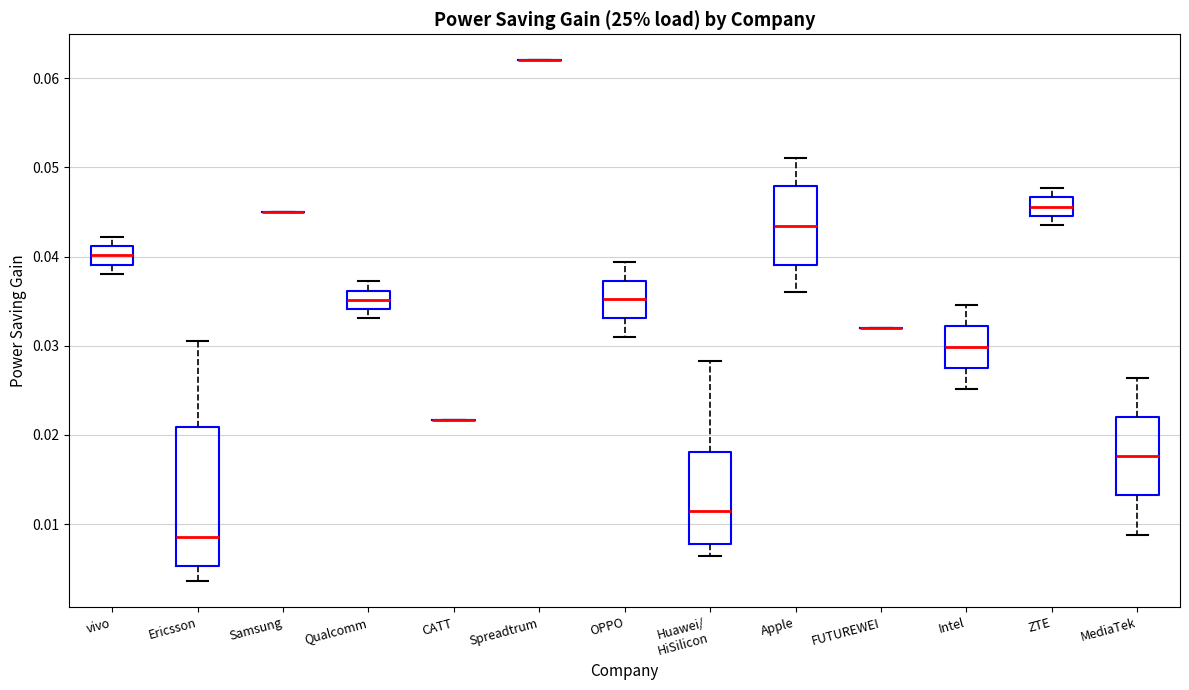

Reading left to right, read every box against the y-axis: the position of its median line, the range the box covers, and the ends of its whiskers. The values are not printed on the chart, so give them approximately, as read against the axis.

vivo: median 0.040, box 0.039 to 0.041, whiskers 0.038 to 0.042
Ericsson: median 0.009, box 0.005 to 0.021, whiskers 0.004 to 0.031
Samsung: box collapsed to a line at 0.045, whiskers 0.045 to 0.045
Qualcomm: median 0.035, box 0.034 to 0.036, whiskers 0.033 to 0.037
CATT: box collapsed to a line at 0.022, whiskers 0.022 to 0.022
Spreadtrum: box collapsed to a line at 0.062, whiskers 0.062 to 0.062
OPPO: median 0.035, box 0.033 to 0.037, whiskers 0.031 to 0.039
Huawei/ HiSilicon: median 0.011, box 0.008 to 0.018, whiskers 0.006 to 0.028
Apple: median 0.043, box 0.039 to 0.048, whiskers 0.036 to 0.051
FUTUREWEI: box collapsed to a line at 0.032, whiskers 0.032 to 0.032
Intel: median 0.030, box 0.027 to 0.032, whiskers 0.025 to 0.035
ZTE: median 0.046, box 0.045 to 0.047, whiskers 0.044 to 0.048
MediaTek: median 0.018, box 0.013 to 0.022, whiskers 0.009 to 0.026